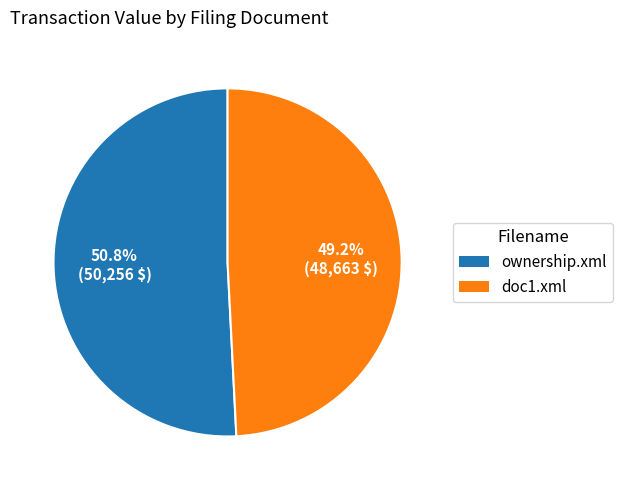

Which slice is the largest?

50.8% (50,256 $)